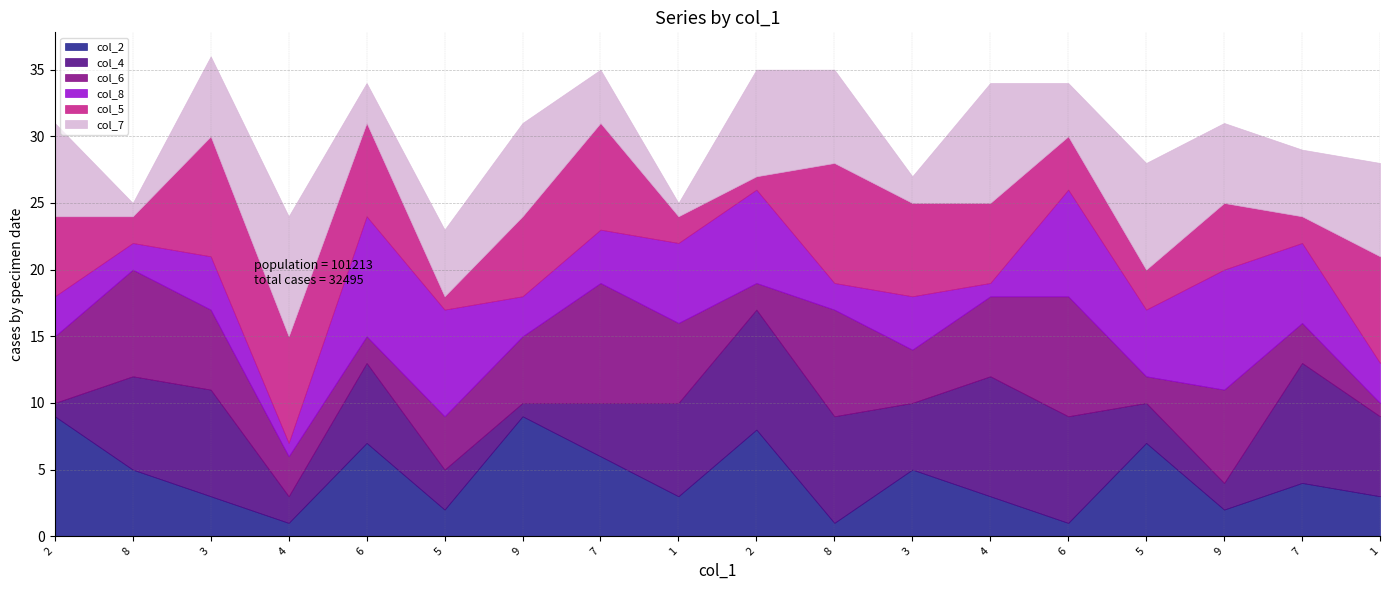

What is the difference between the second highest and minimum values in the col_2 series?

8